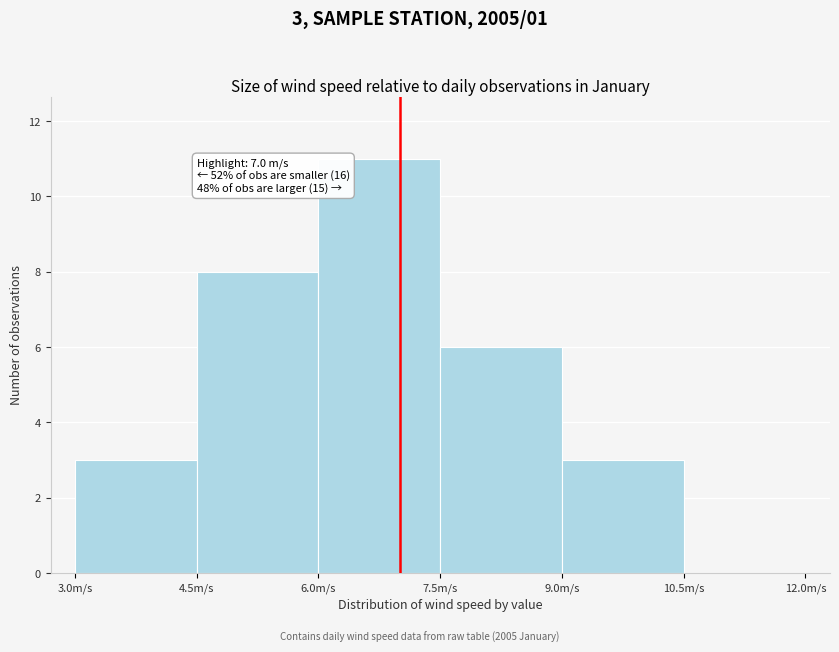

Over which range of the x-axis is the bar tallest?

6.0 to 7.5